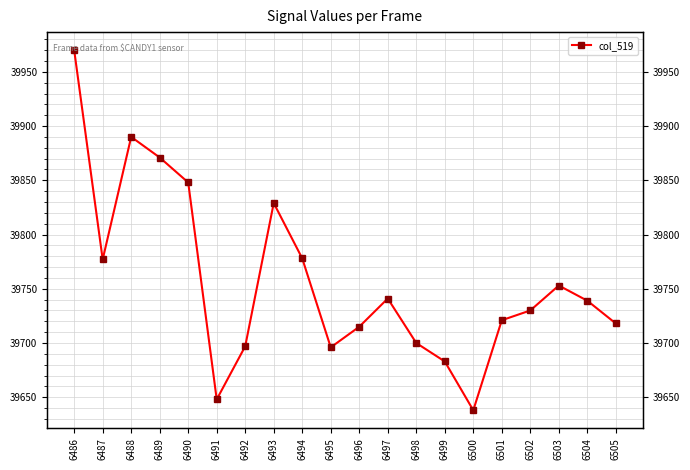

What is the ratio of the value at 6497 to the value at 6505?

1.0